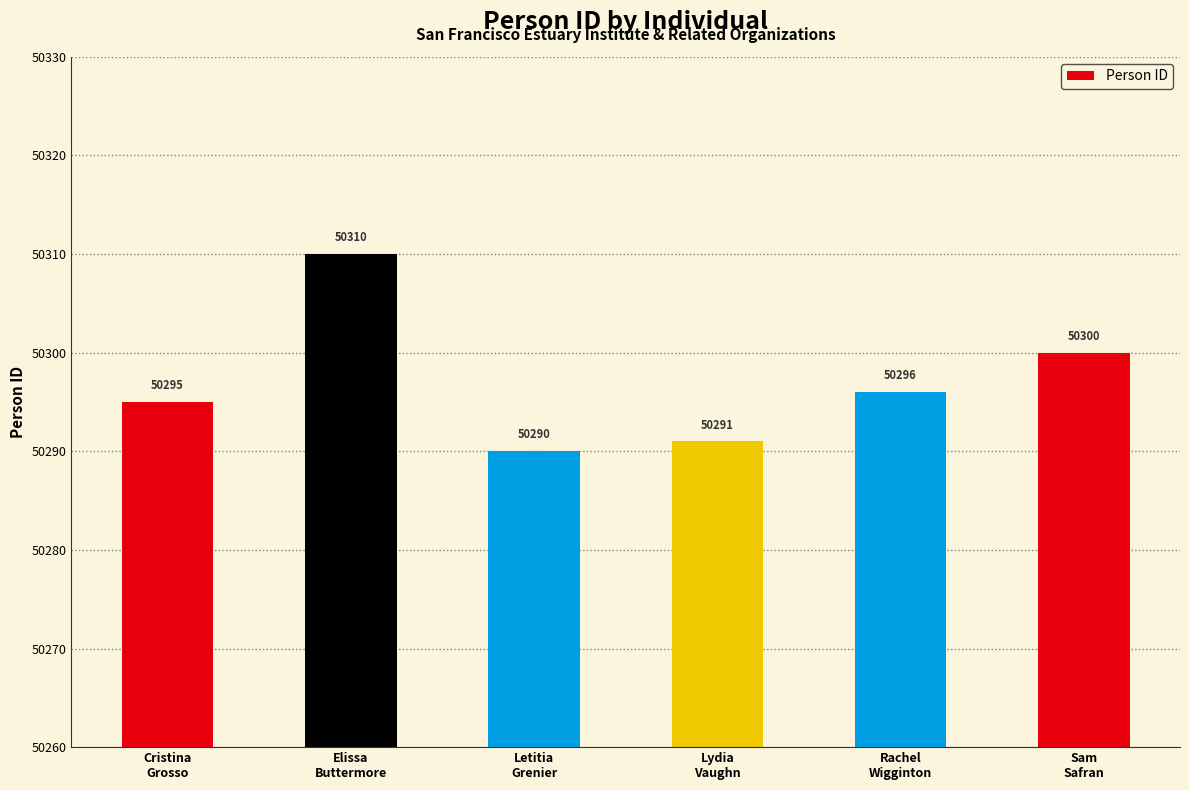

Rank the categories by value from lowest to highest.

Letitia
Grenier, Lydia
Vaughn, Cristina
Grosso, Rachel
Wigginton, Sam
Safran, Elissa
Buttermore